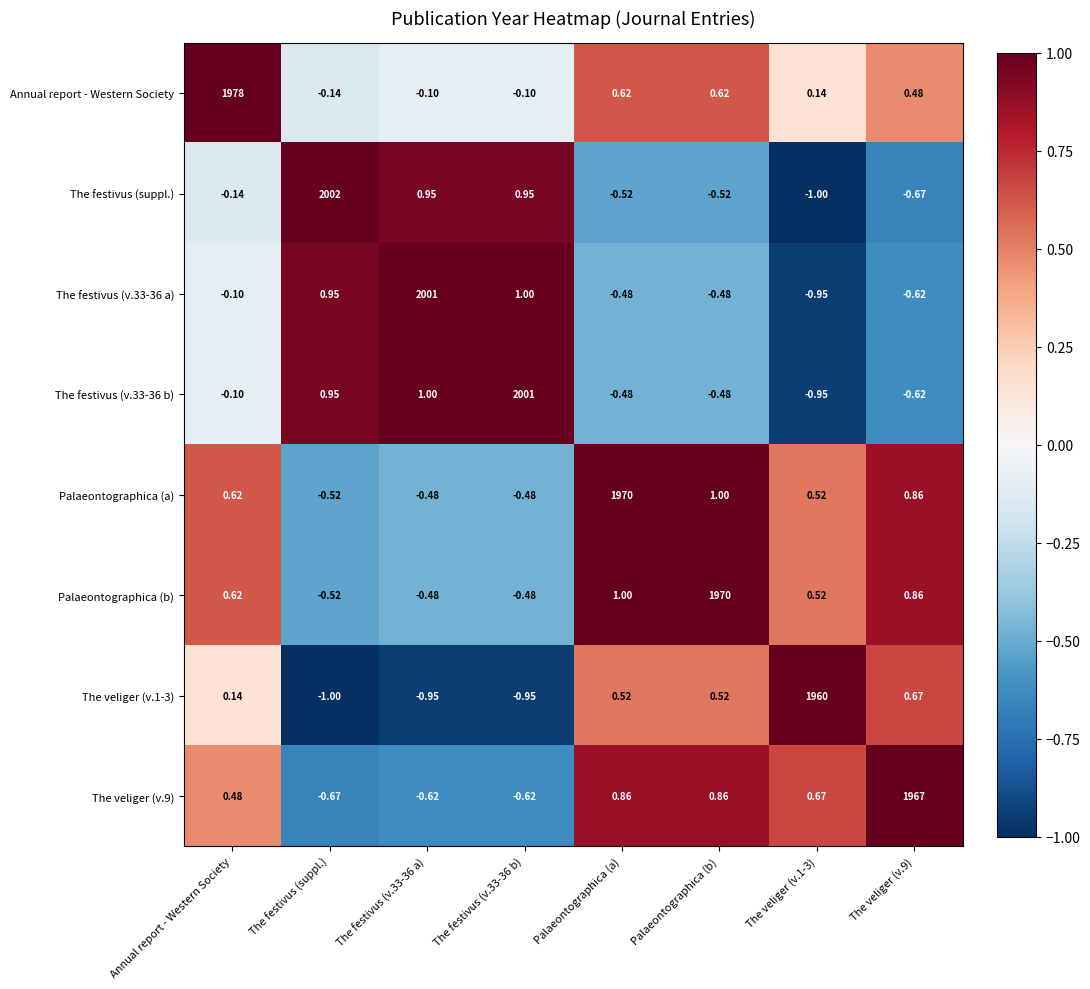

How many values in The festivus (v.33-36 a) are above zero?

3